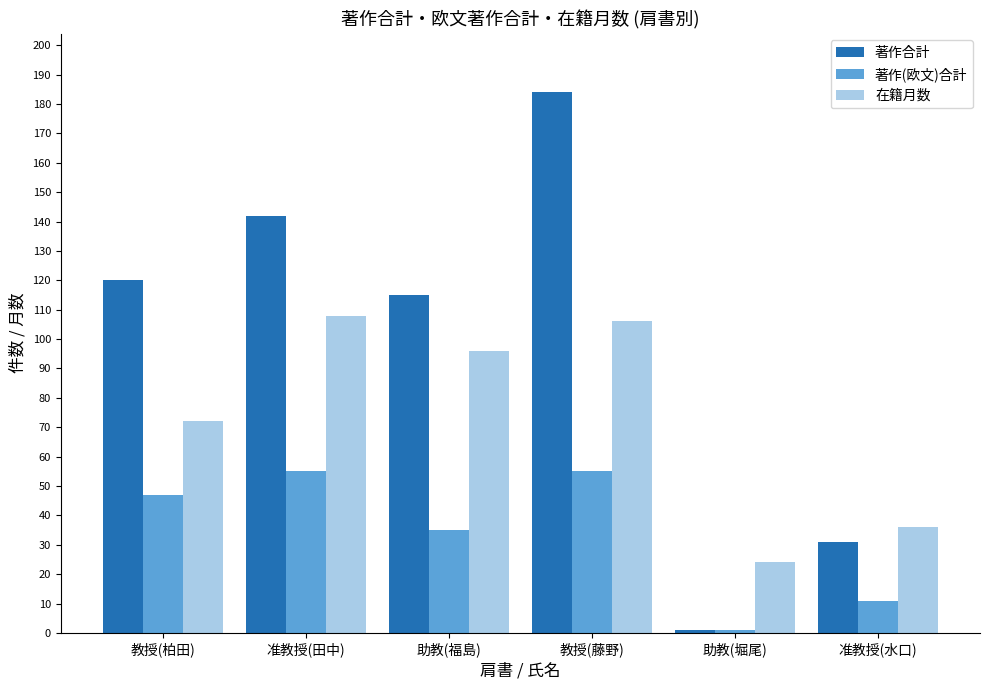

What is the label of the 5th bar from the left?

助教(堀尾)